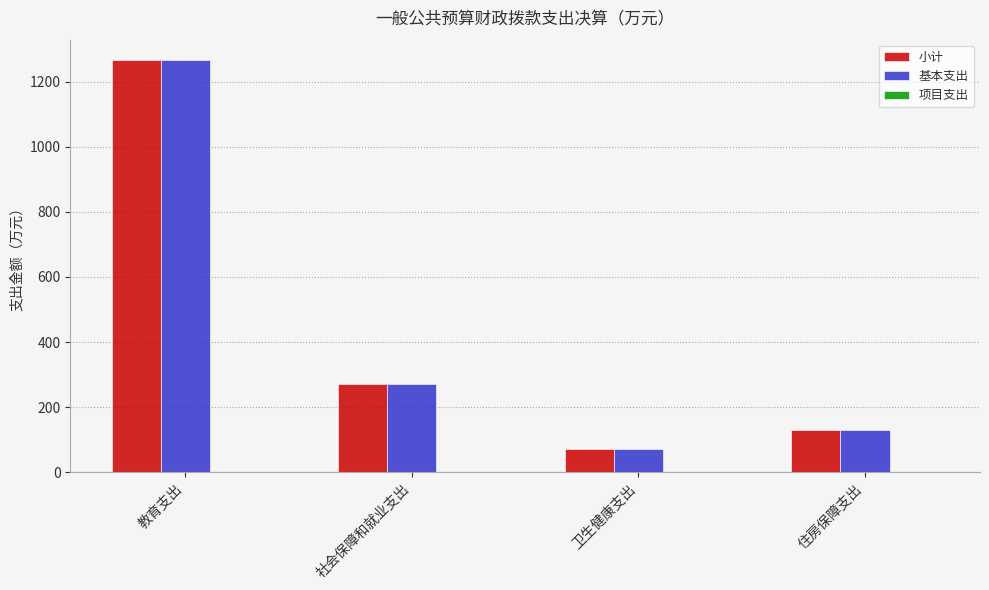

At which category does the chart reach its peak across all series?

教育支出